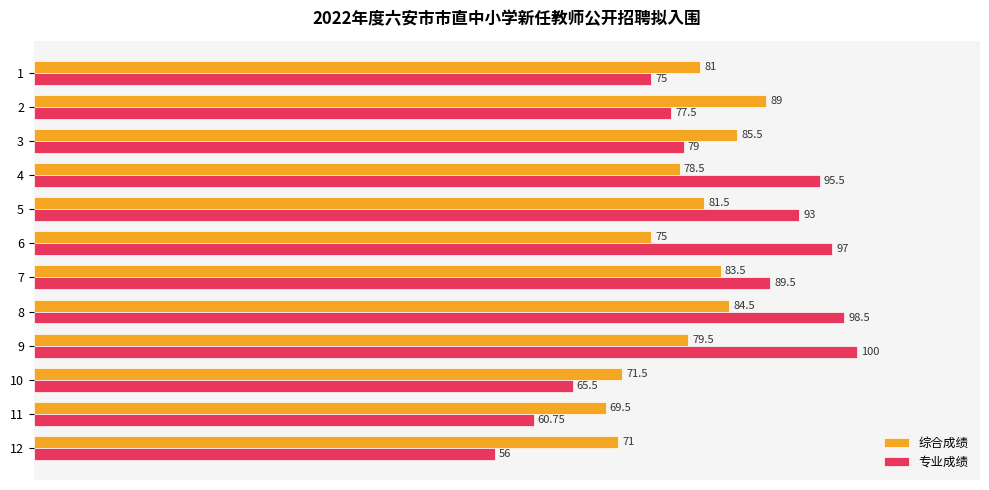

List the series in order of their peak value, lowest first.

综合成绩, 专业成绩